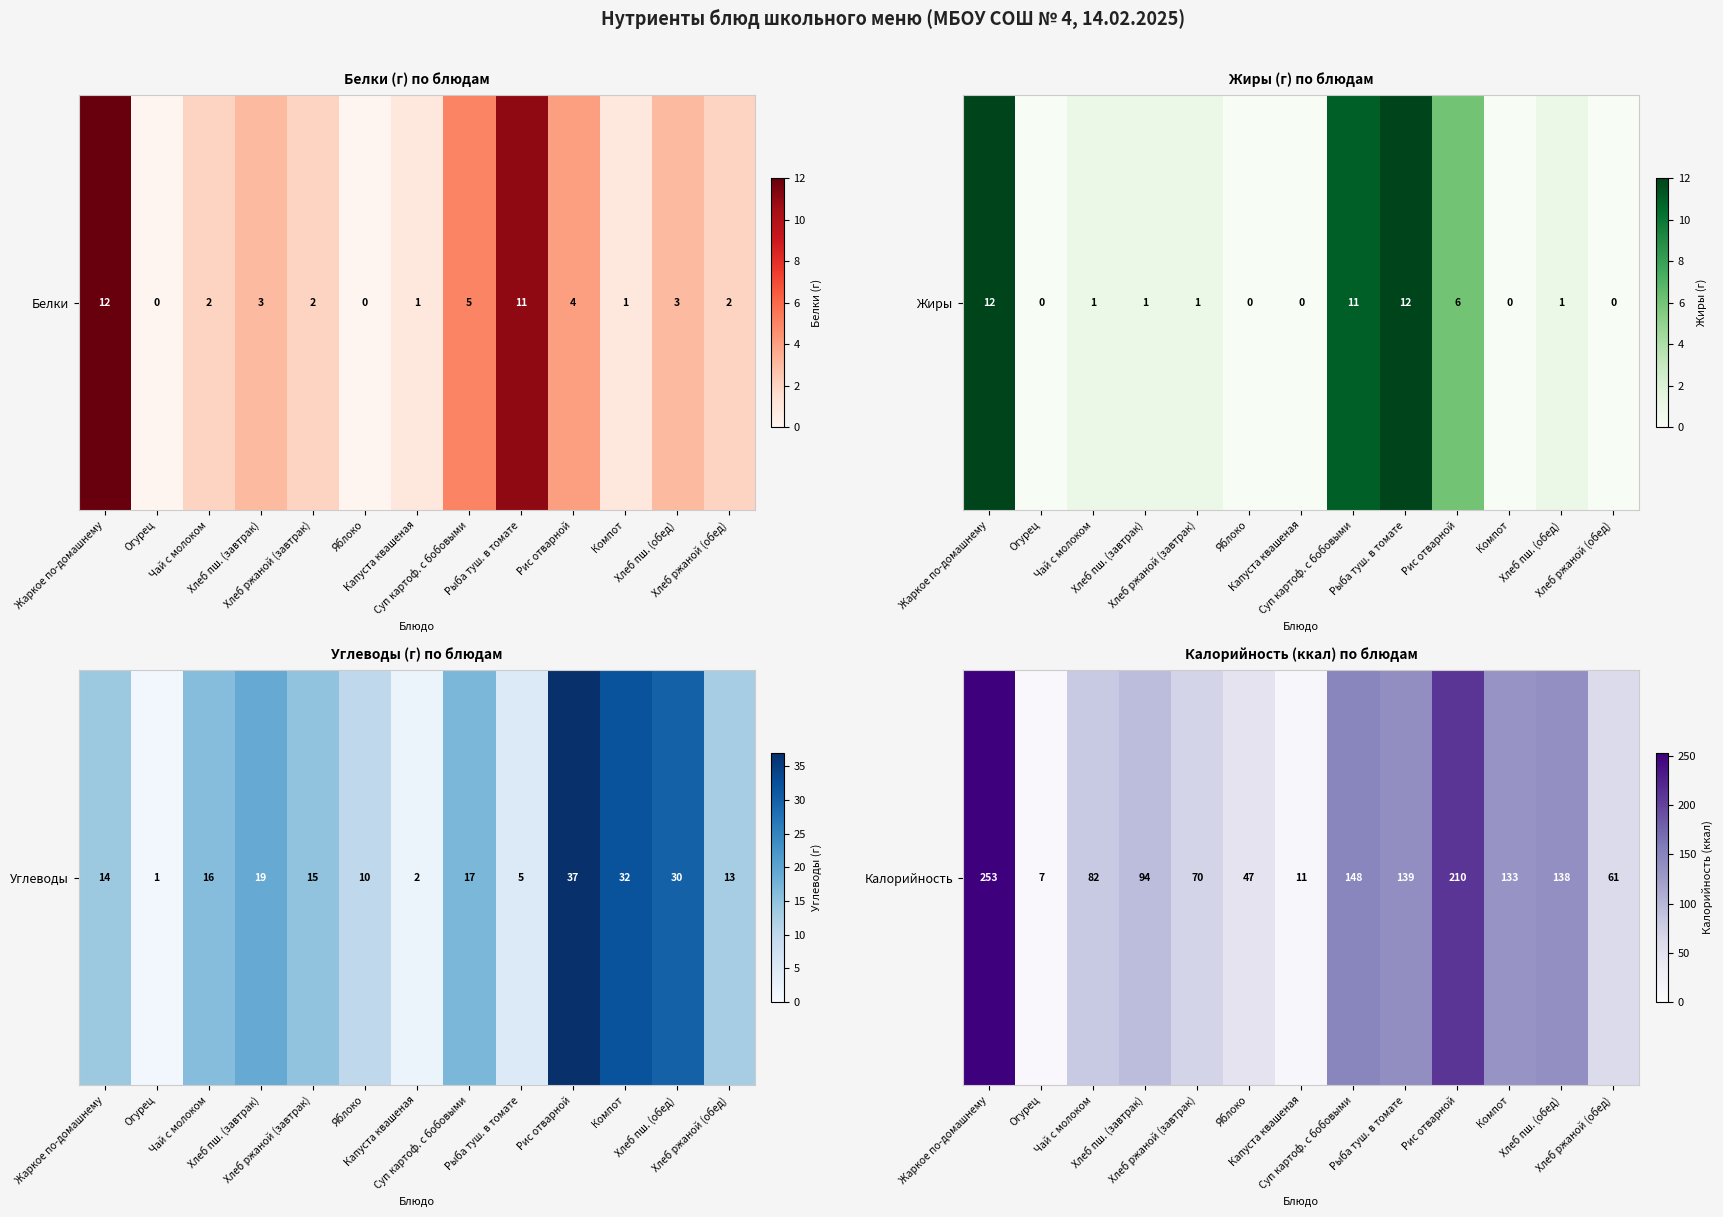

True or false: the data shows 287 at Рис отварной.

False